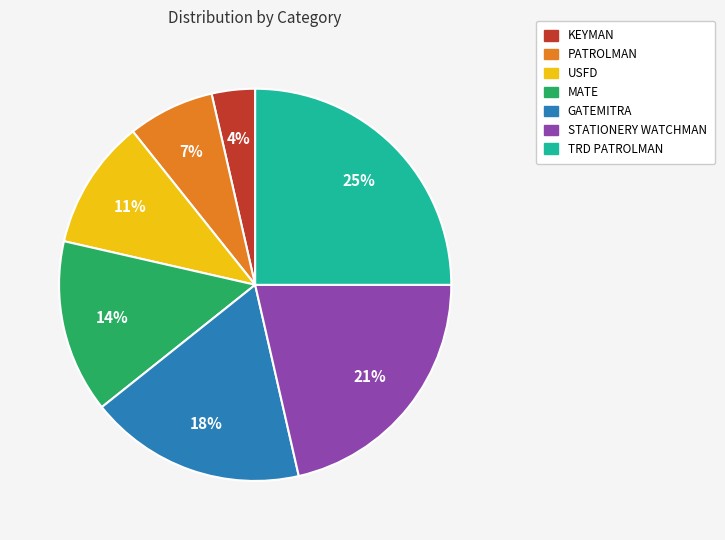

What percentage is the STATIONERY WATCHMAN slice, to the nearest percent?

21%